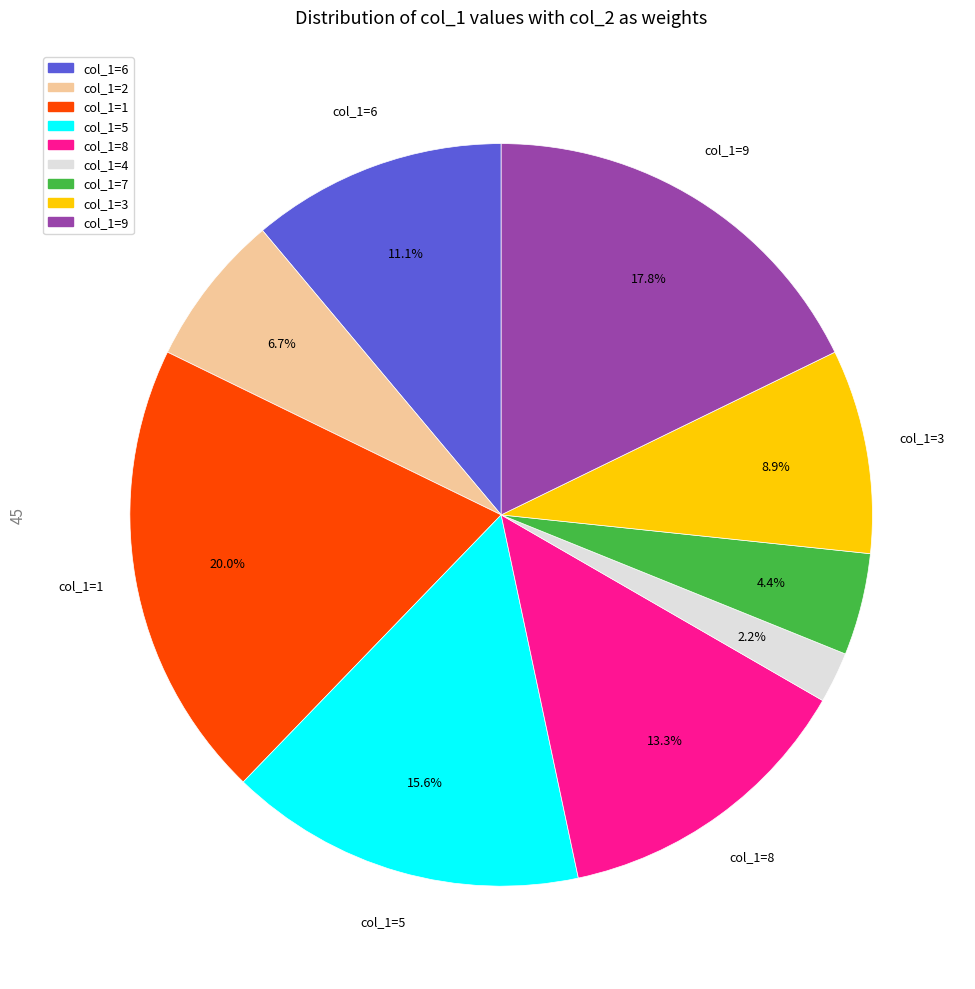

Does any single category account for the majority?

No